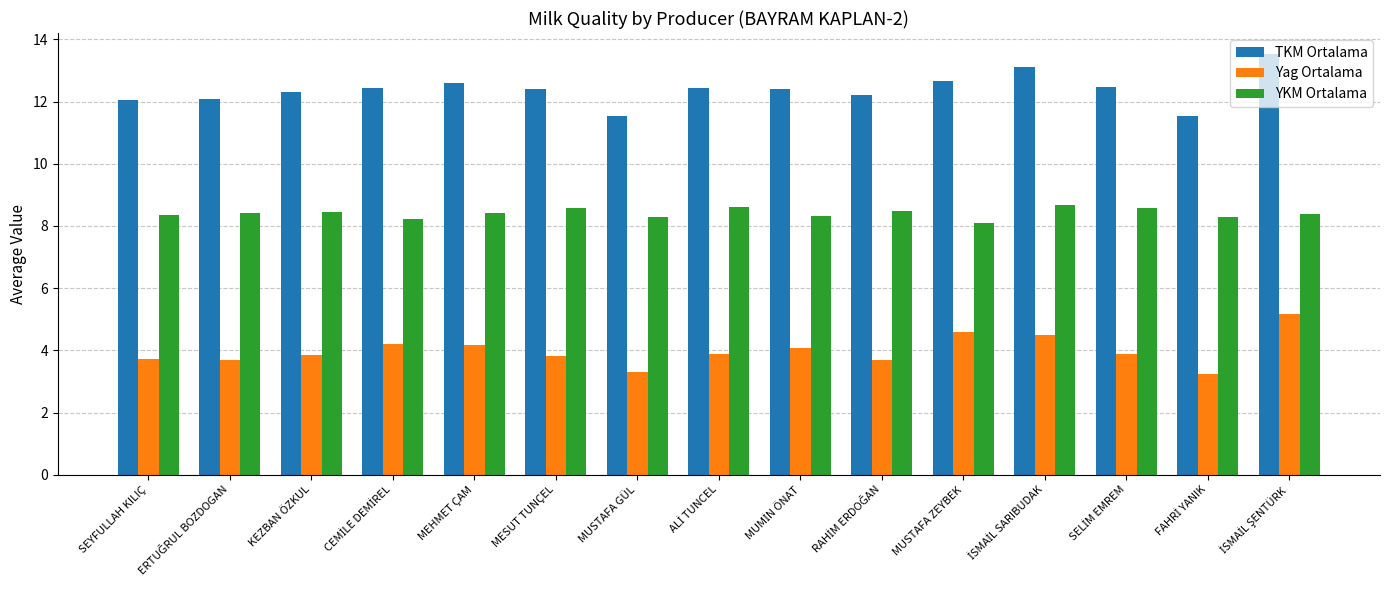

Which series has the widest spread of values?

TKM Ortalama